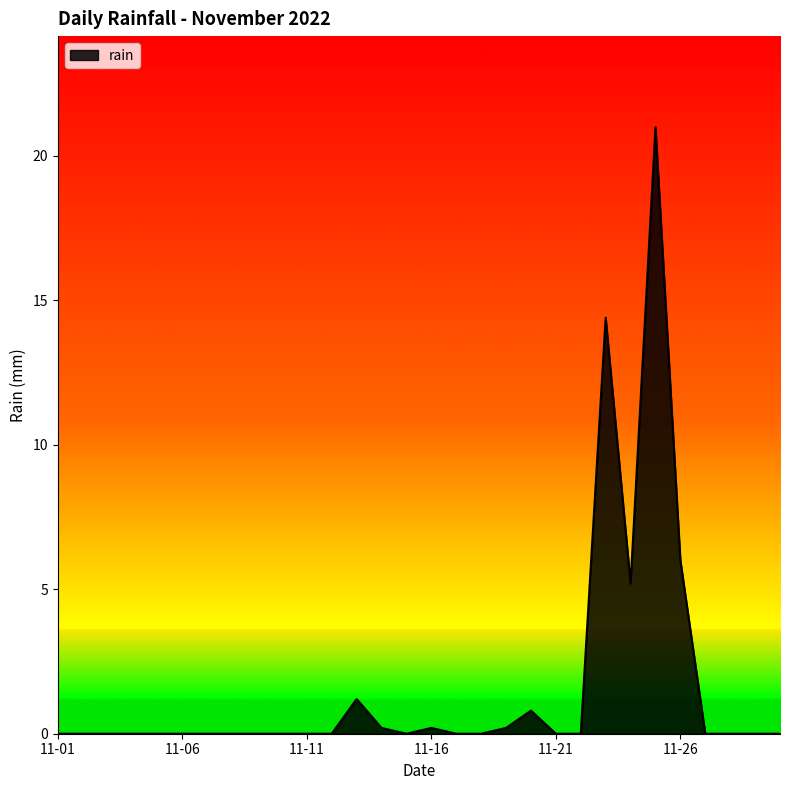

What is the difference between the maximum and minimum values?

21.0